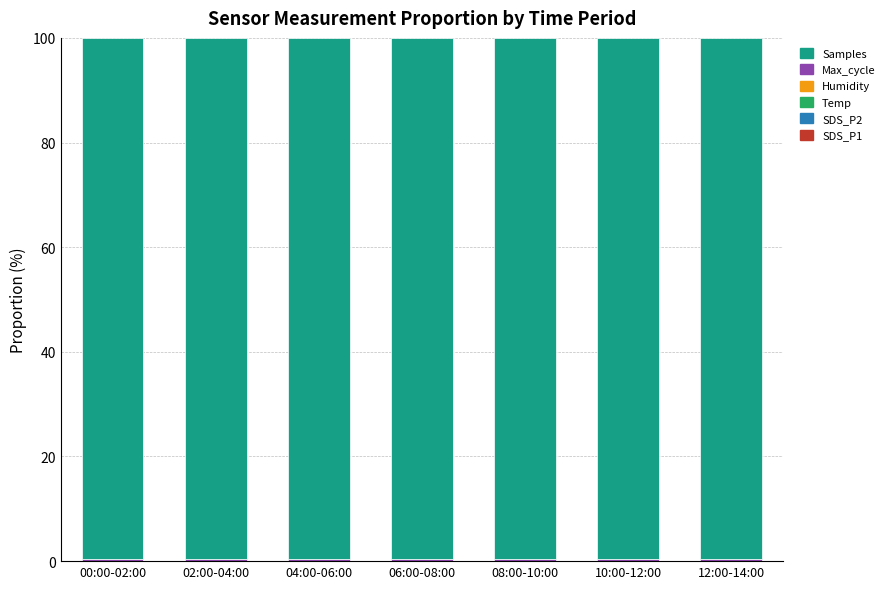

Are the bars horizontal?

No